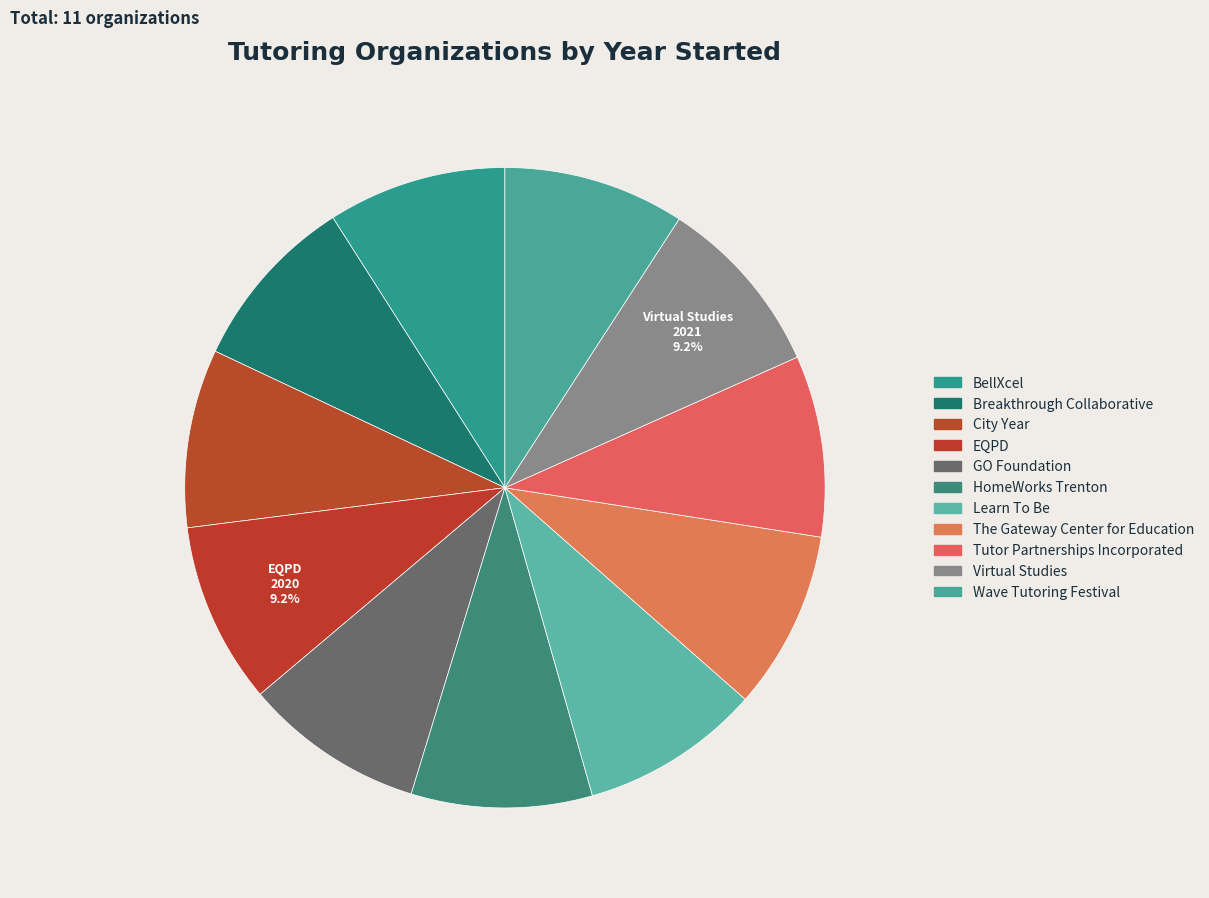

How many segments does this pie chart have?

11